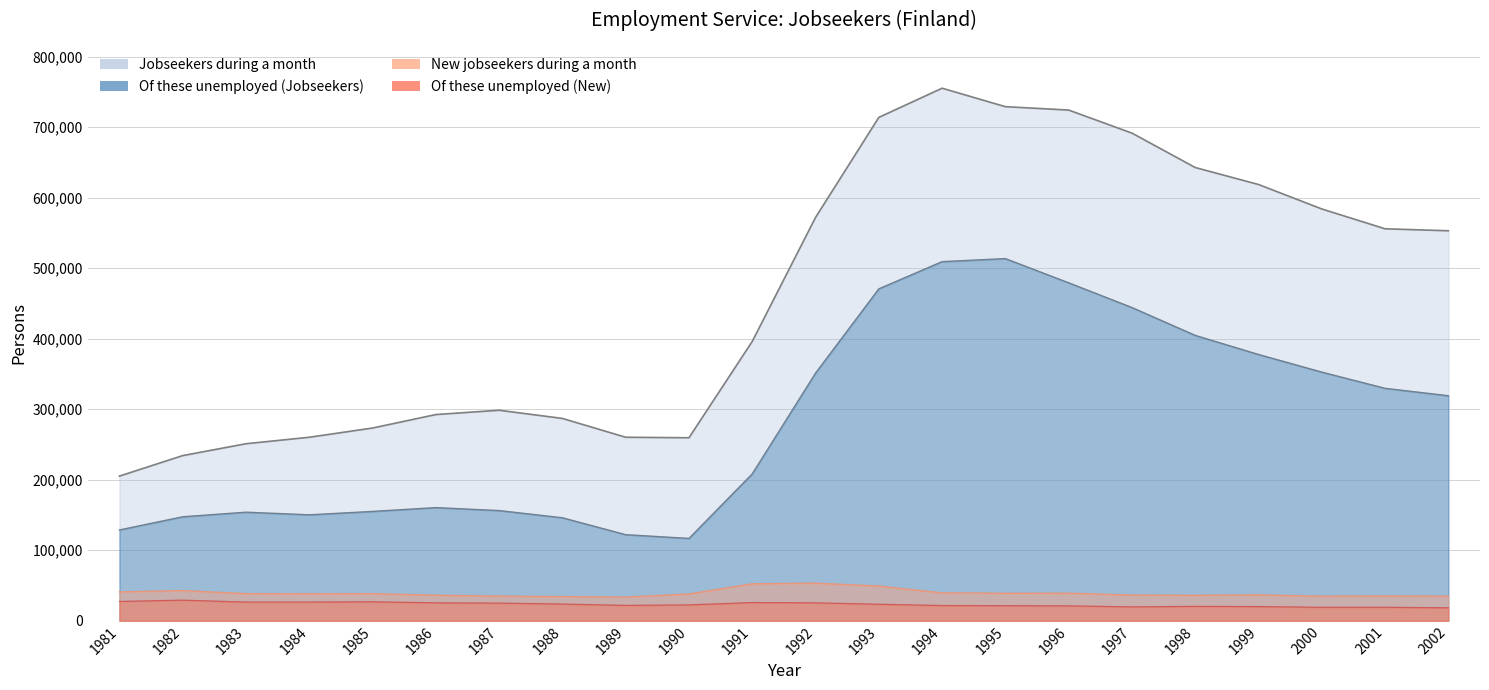

What are all the series names shown in the legend?

Jobseekers during a month, Of these unemployed (Jobseekers), New jobseekers during a month, Of these unemployed (New)